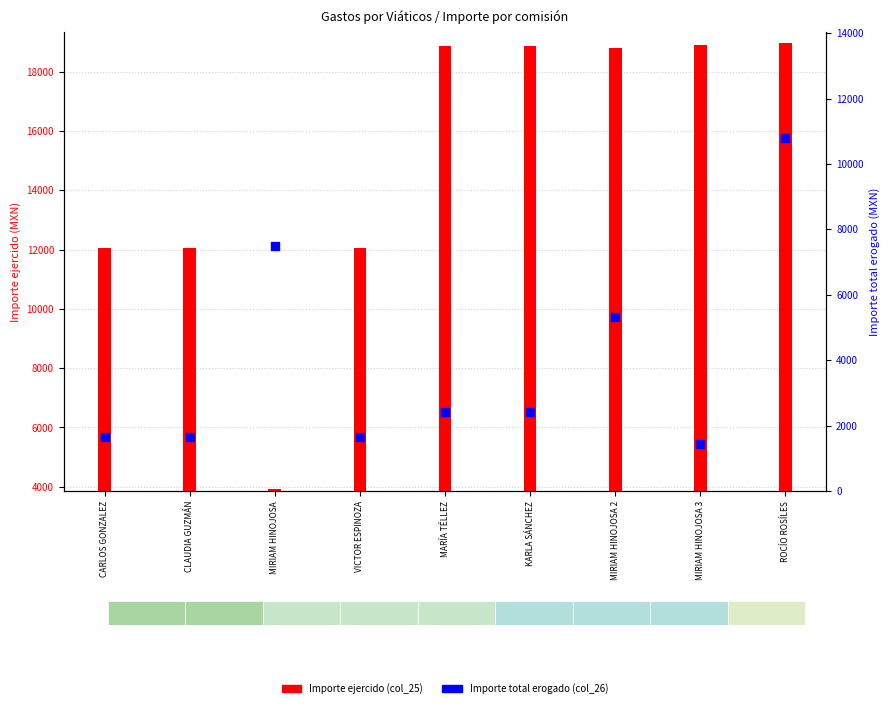

Which series has the largest total across all categories?

Importe ejercido (col_25)